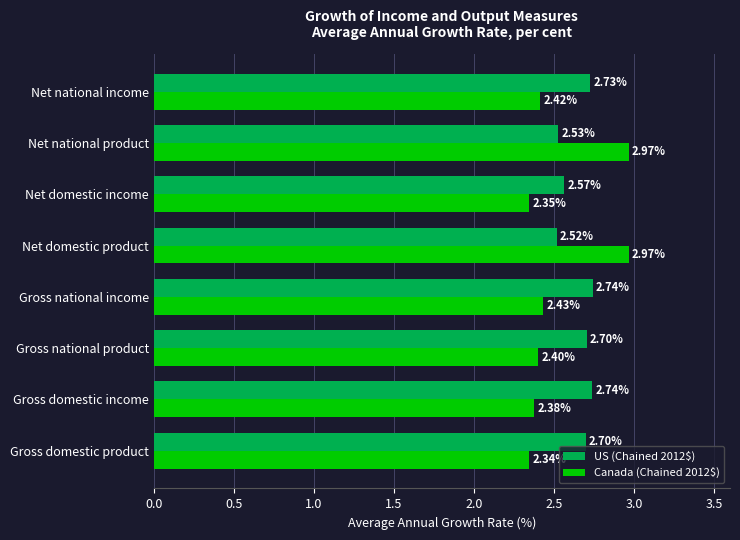

Which series has the largest total across all categories?

US (Chained 2012$)